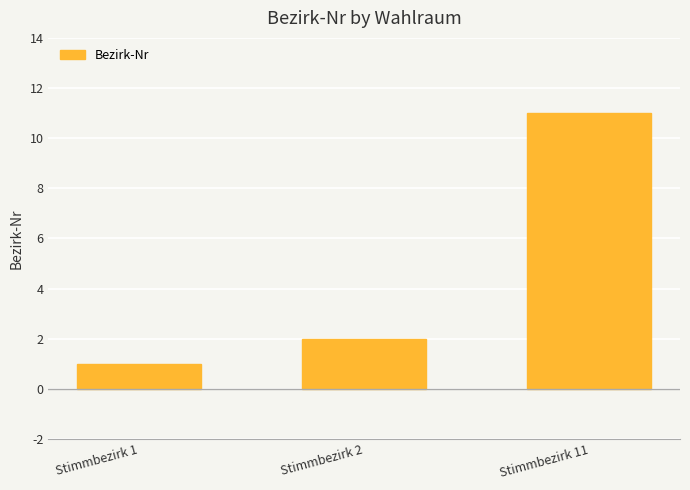

Between Stimmbezirk 1 and Stimmbezirk 11, which is larger?

Stimmbezirk 11